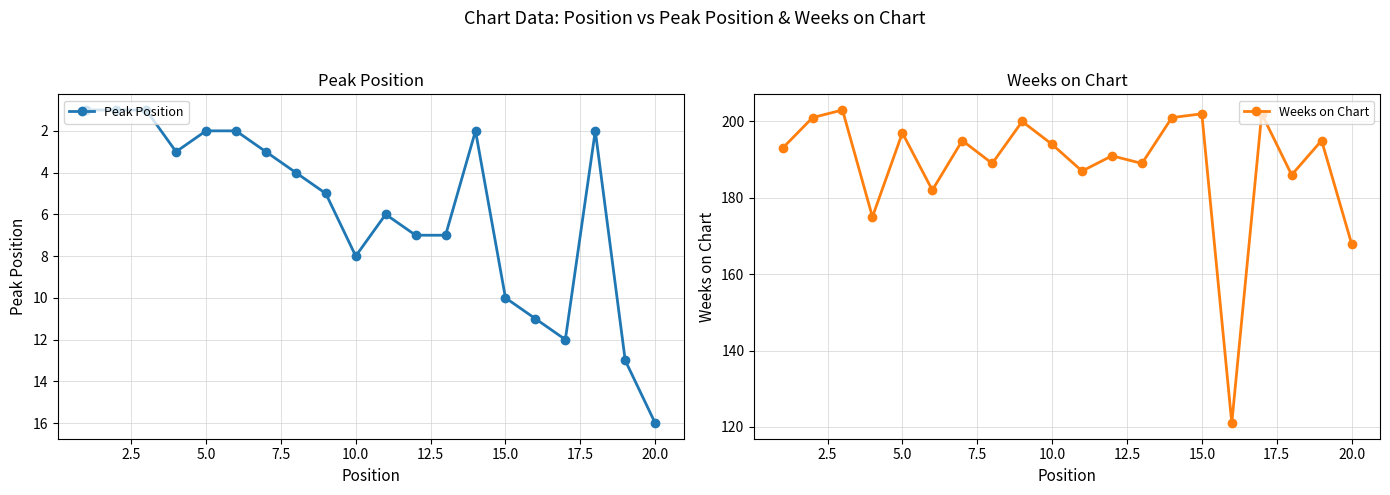

How many interior local valleys does the Weeks on Chart series have?

7